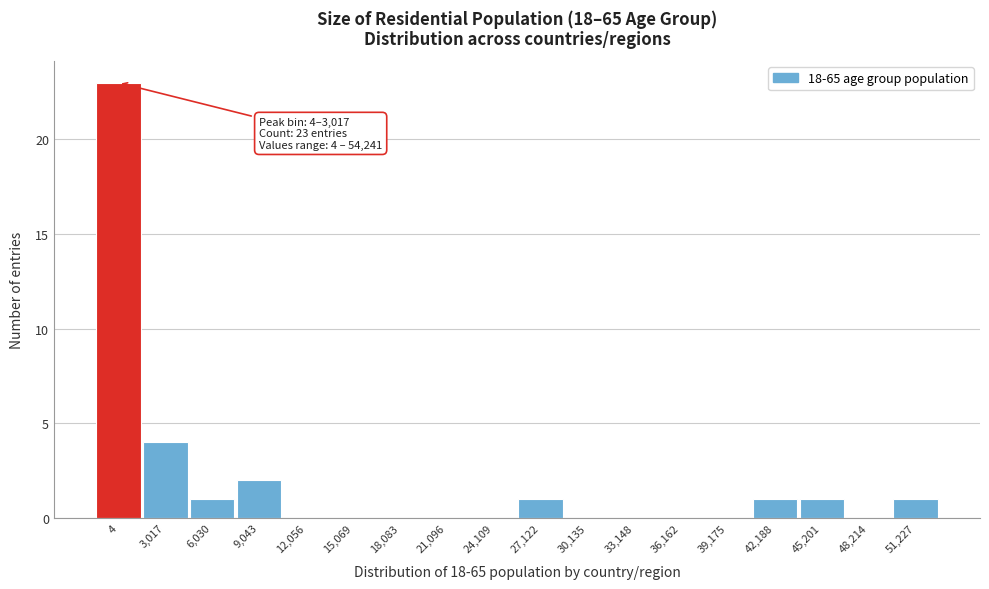

Reading right to left, what are all the values shown in this chart?

51,227=1	48,214=0	45,201=1	42,188=1	39,175=0	36,162=0	33,148=0	30,135=0	27,122=1	24,109=0	21,096=0	18,083=0	15,069=0	12,056=0	9,043=2	6,030=1	3,017=4	4=23